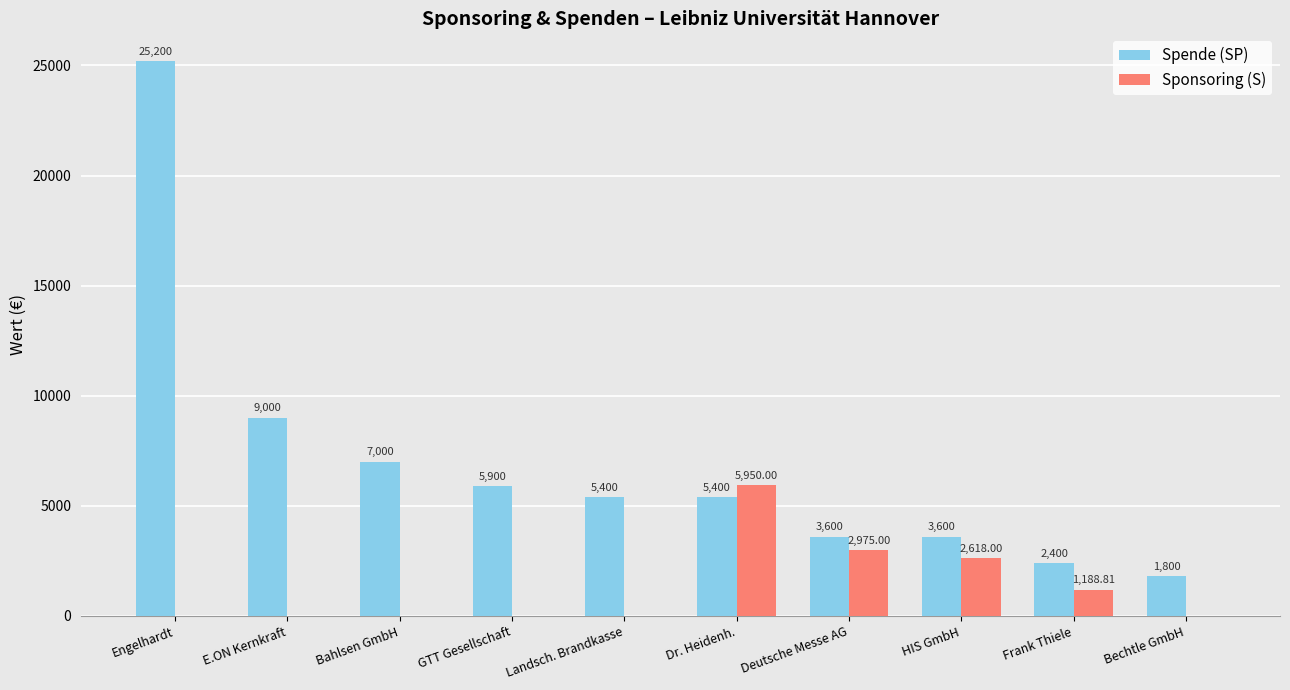

Between Landsch. Brandkasse and HIS GmbH, which series saw the biggest shift?

Sponsoring (S)